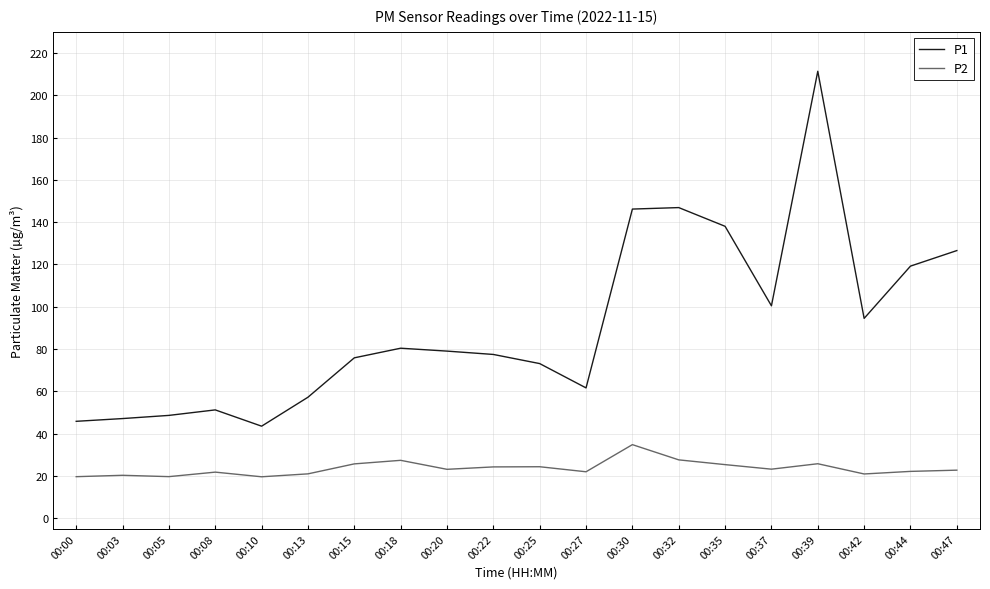

Rank the series by their average value, from highest to lowest.

P1, P2